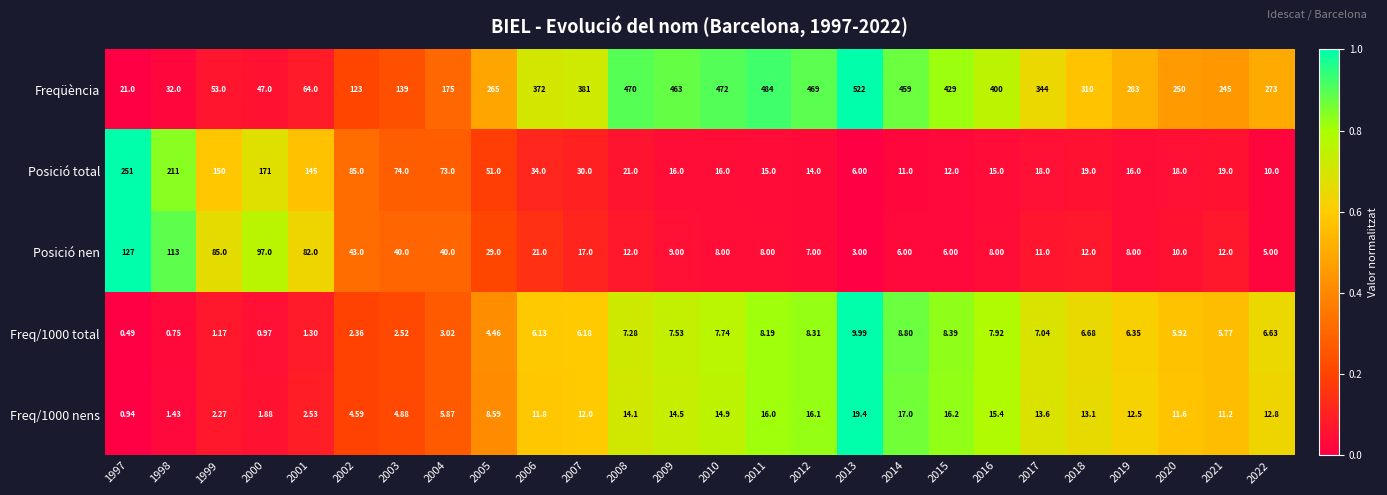

At which category is the sum across all series the highest?

2013